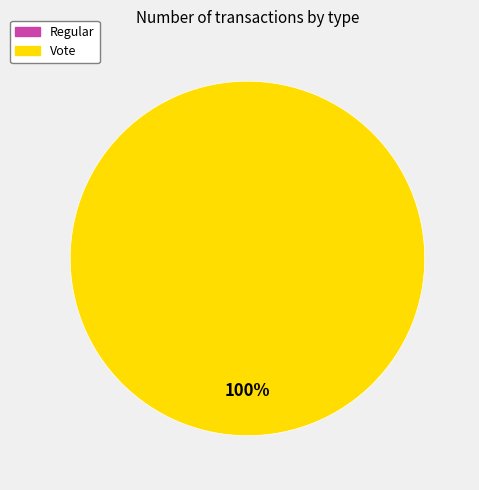

Which has a higher value, Vote or Regular?

Vote